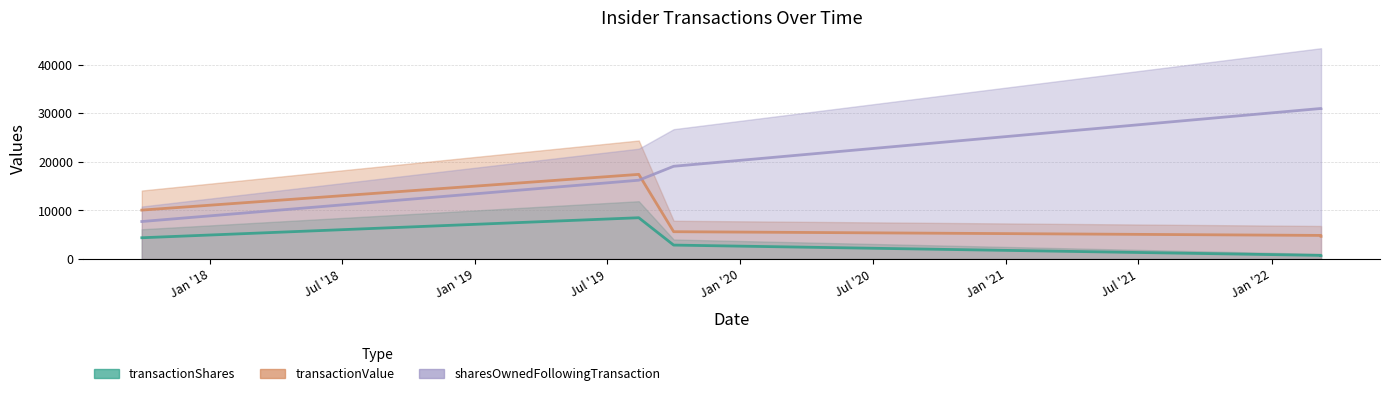

What is the lowest value of the sharesOwnedFollowingTransaction series?

7721